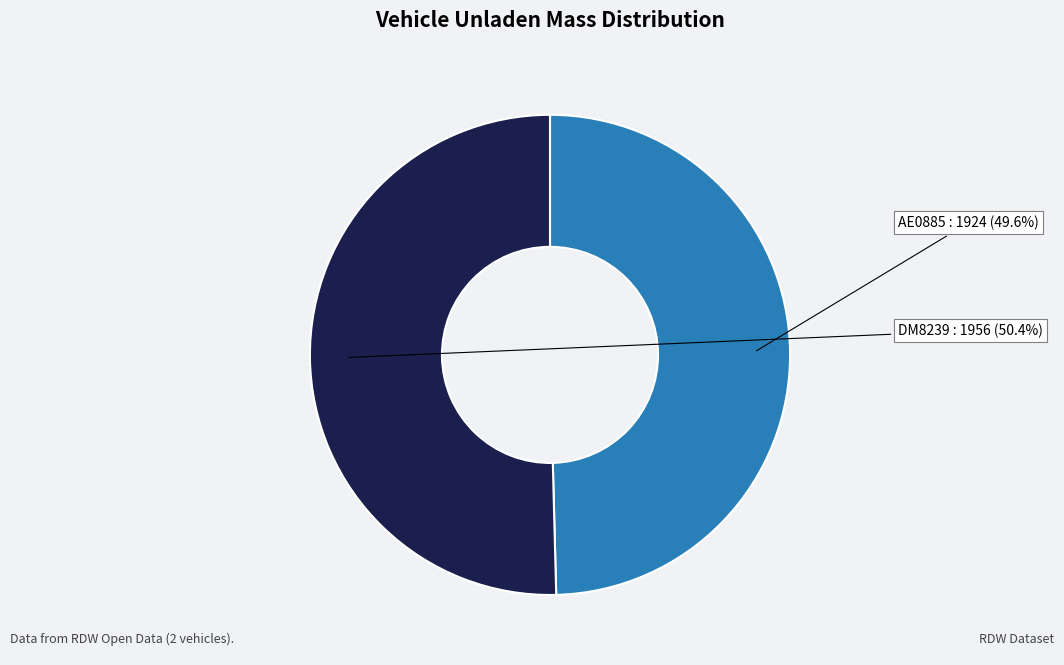

How many segments does this pie chart have?

2